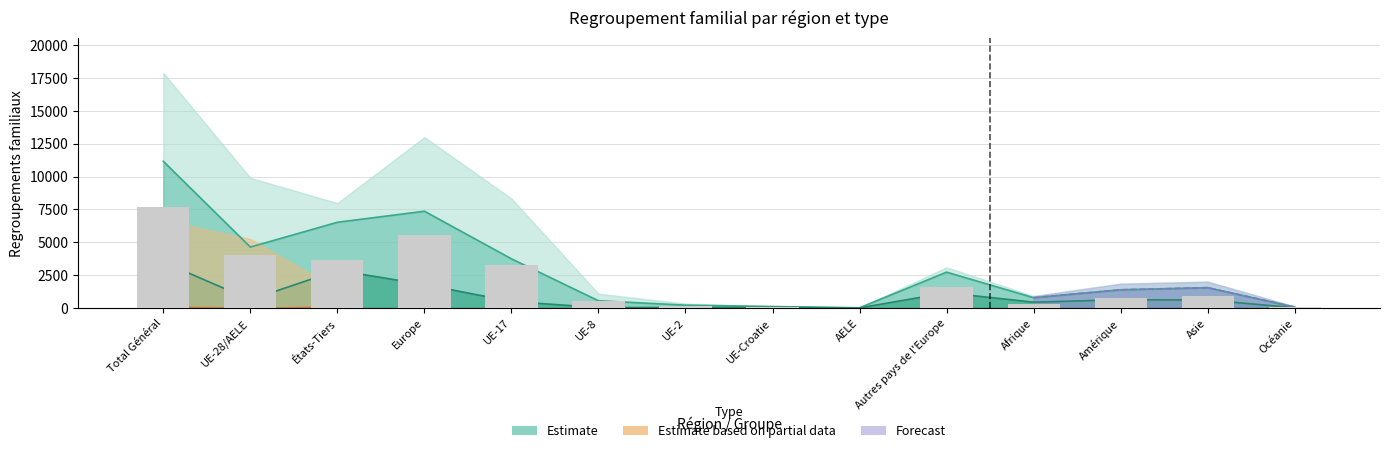

What is the value of the Conjoint(e) étrangers bar at the 9th from the left?

16